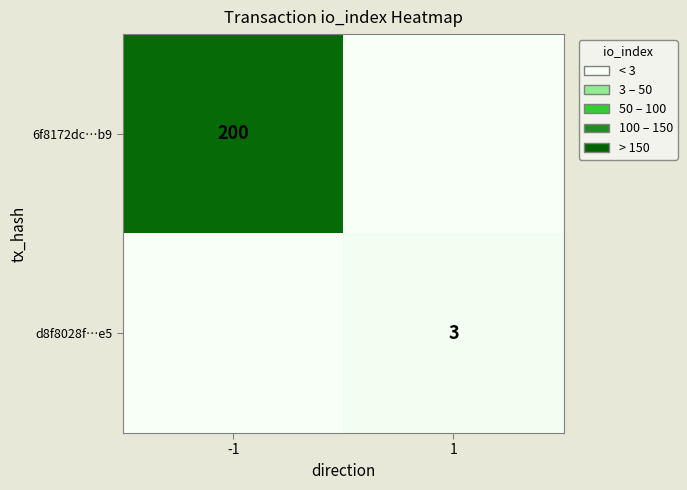

The value of 6f8172dc…b9 at -1 is 81. True or false?

False